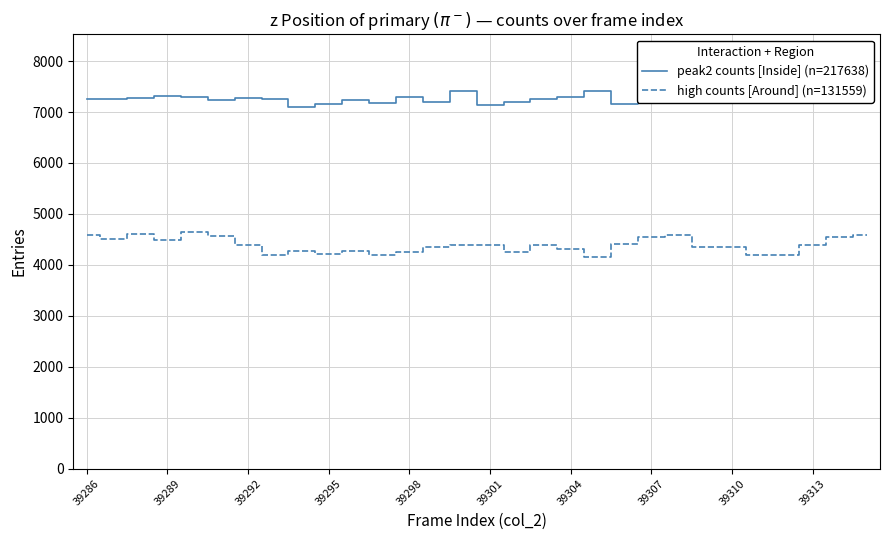

True or false: peak2 counts [Inside] (n=217638) and high counts [Around] (n=131559) cross at least once.

False